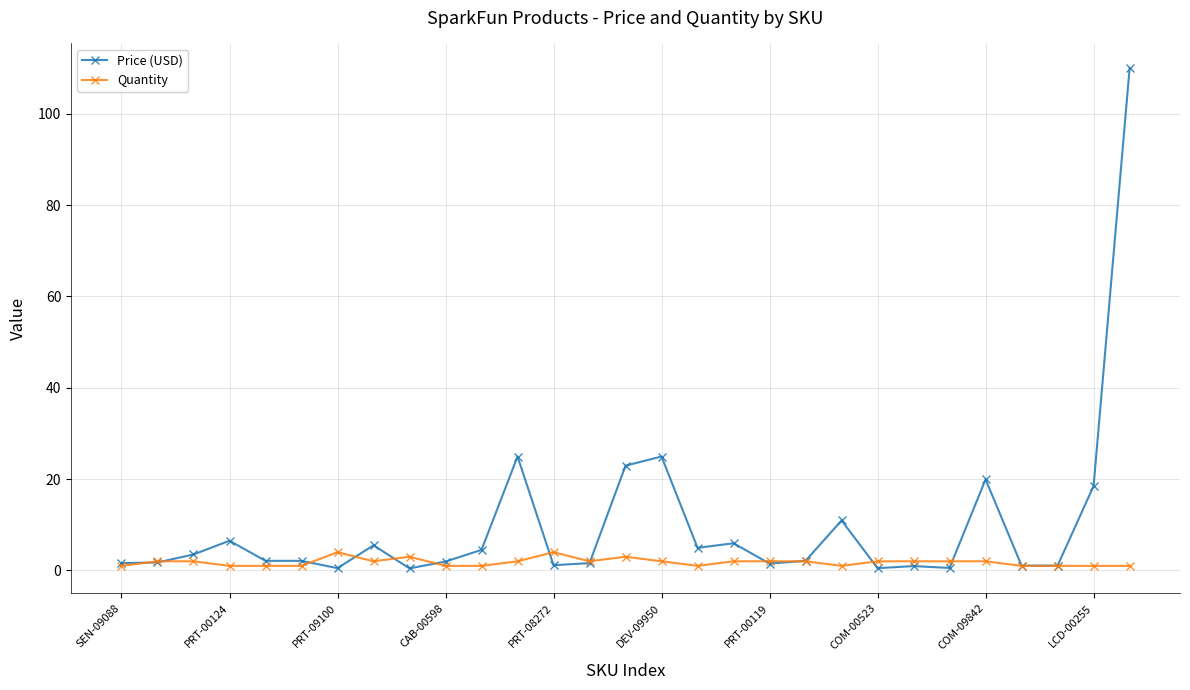

Rank the series by their average value, from highest to lowest.

Price (USD), Quantity